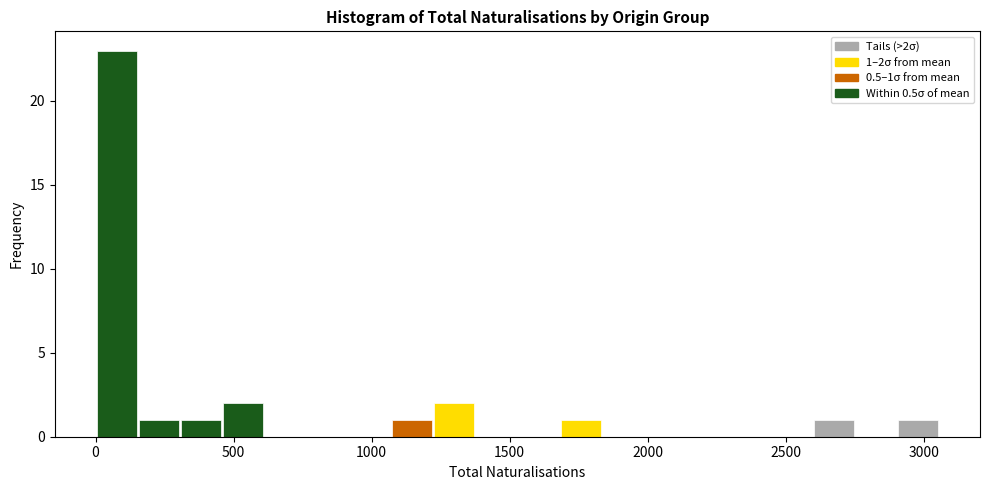

Read against the x-axis, roughly where is the centre of the tallest bar?

100